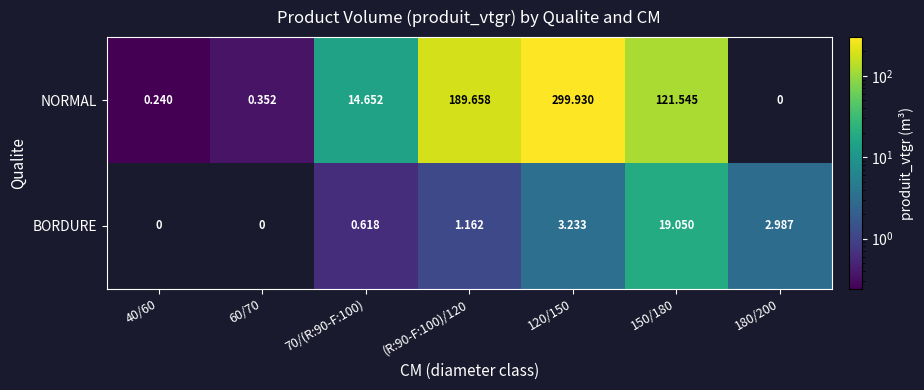

How many positive values does the NORMAL series have?

6